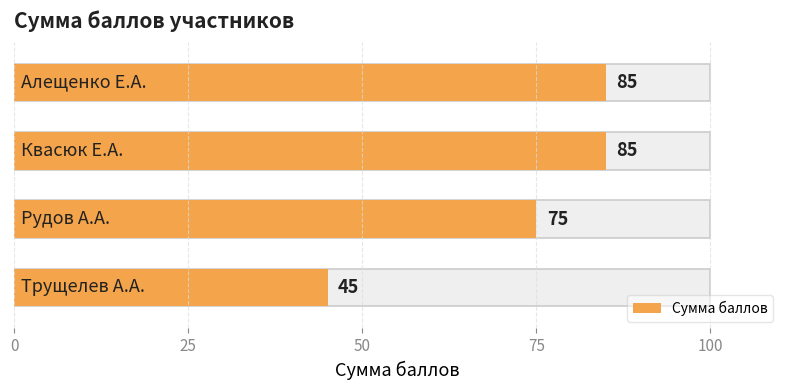

The value at 50 is 52. True or false?

False